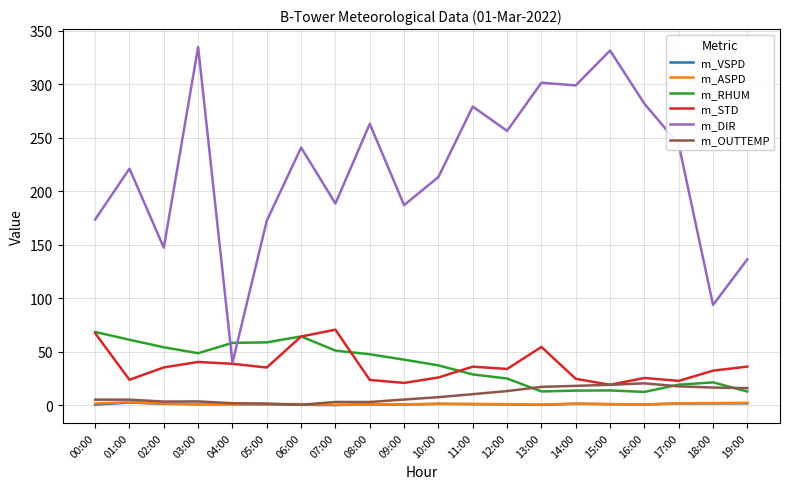

What is the maximum value shown in the chart?

334.8